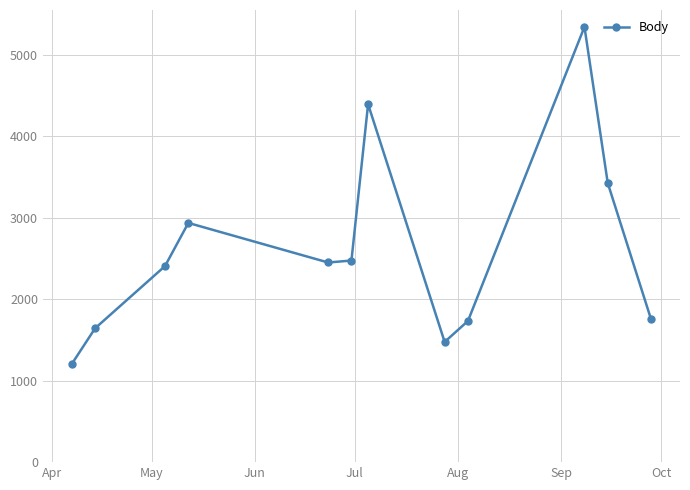

What is the maximum value shown in the chart?

5346